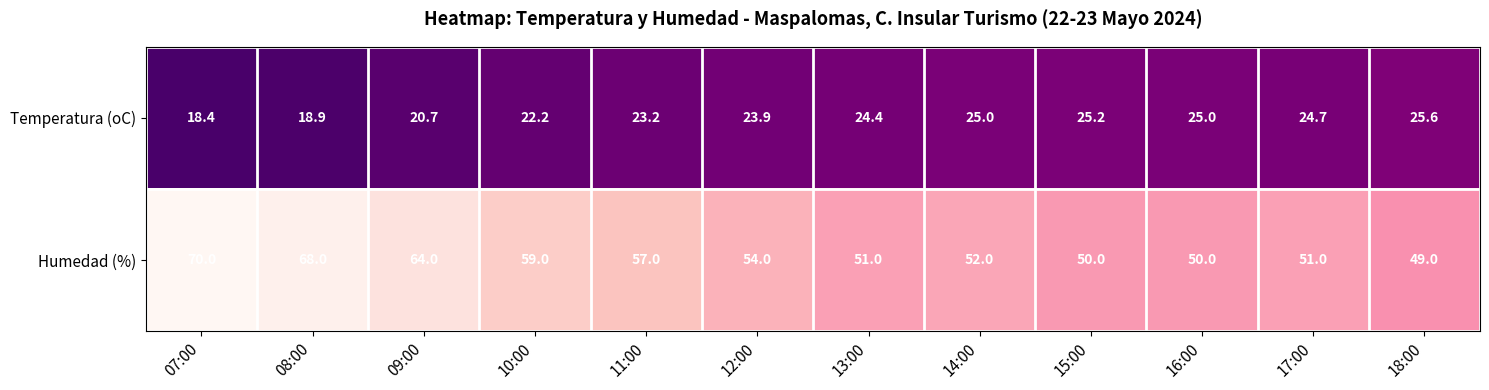

Where is Temperatura (oC) nearest to the value 22?

10:00